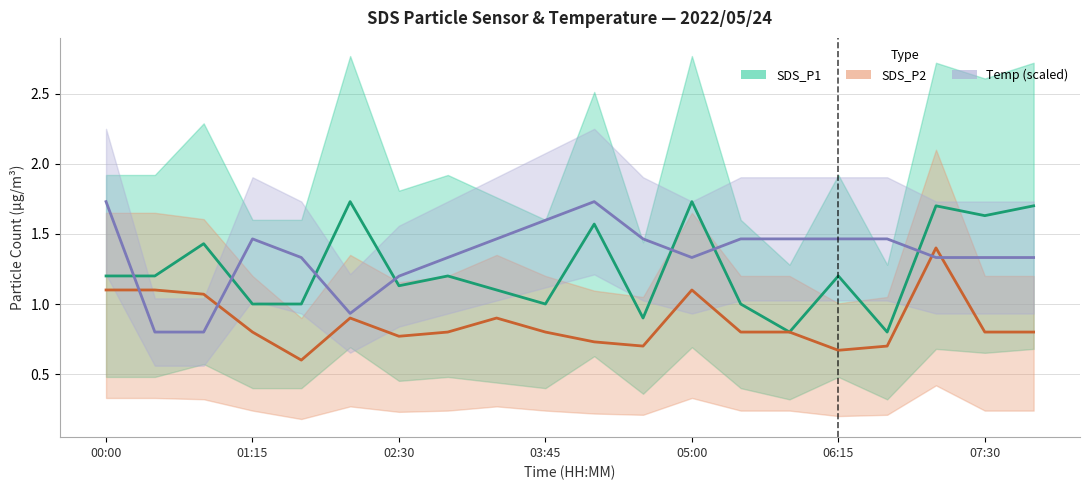

What are all the series names shown in the legend?

SDS_P1, SDS_P2, Temp (scaled)